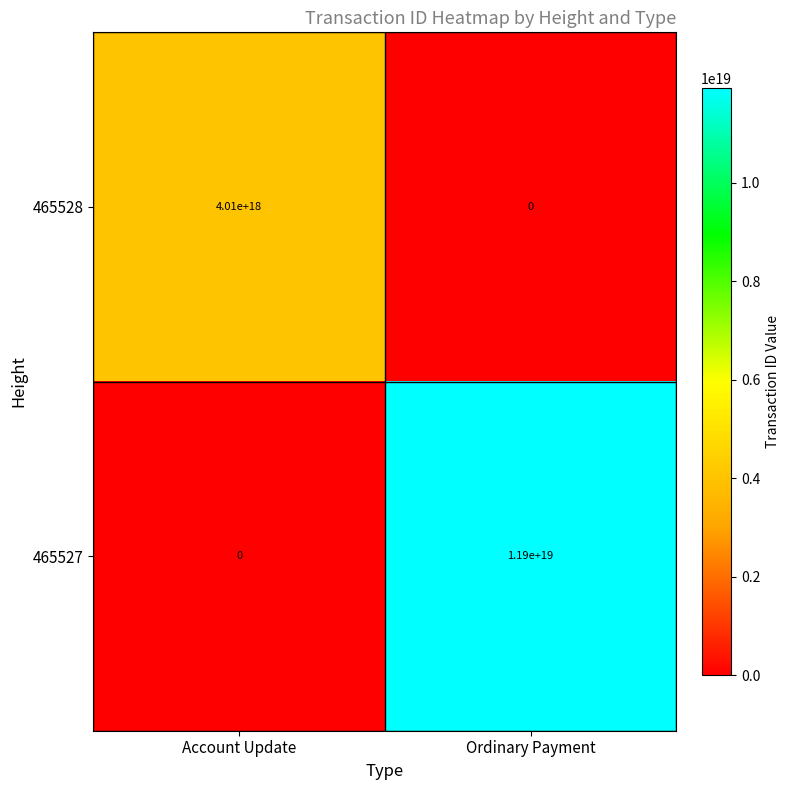

Which series has the largest range (max minus min)?

465527